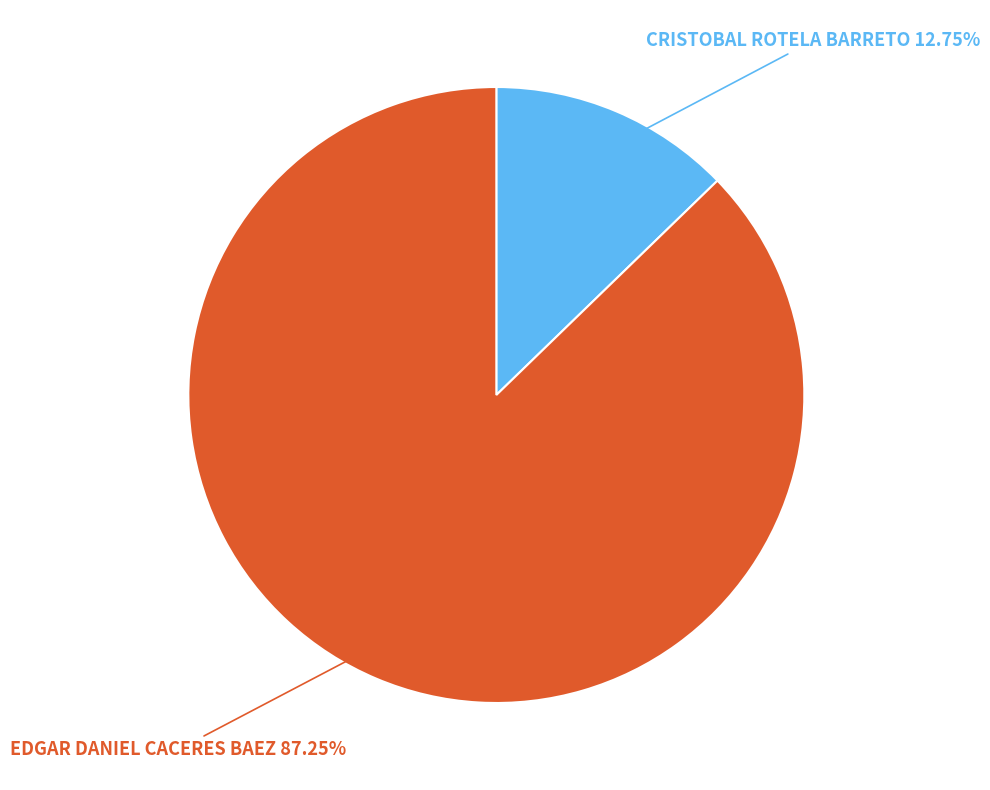

What is the ratio of the value at EDGAR DANIEL CACERES BAEZ to the value at CRISTOBAL ROTELA BARRETO?

6.8